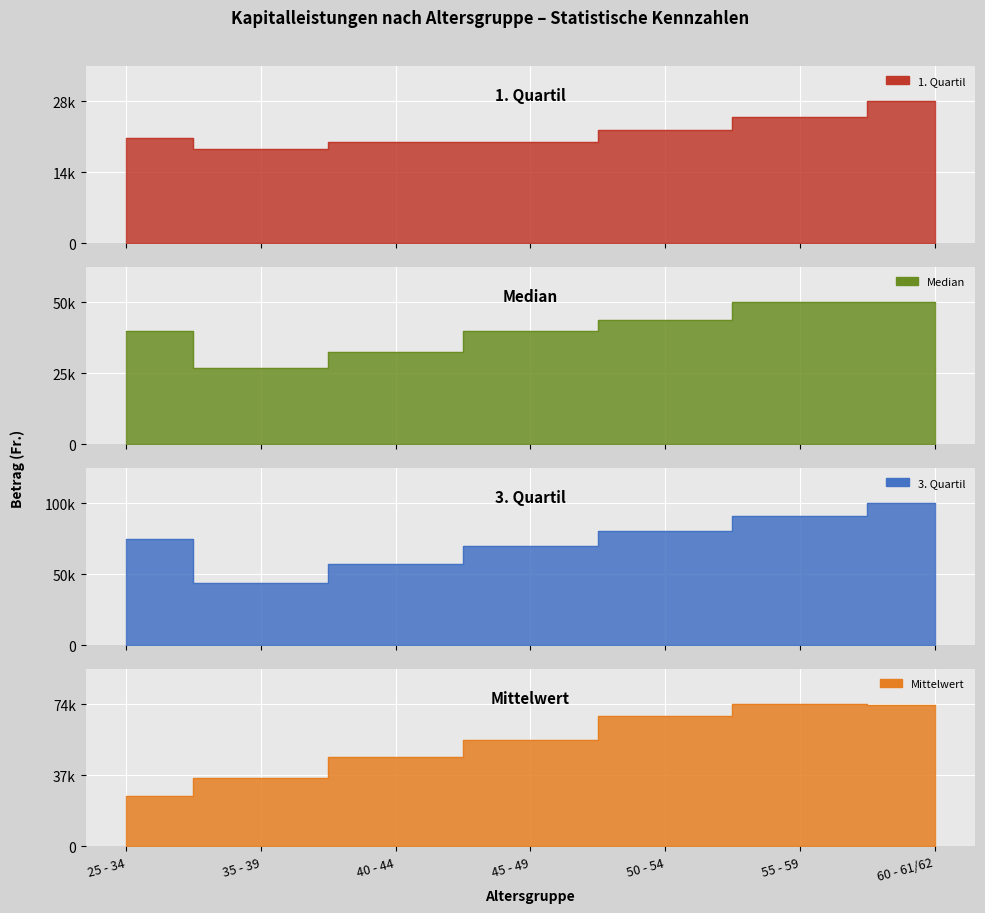

What are all the series names shown in the legend?

1. Quartil, Median, 3. Quartil, Mittelwert